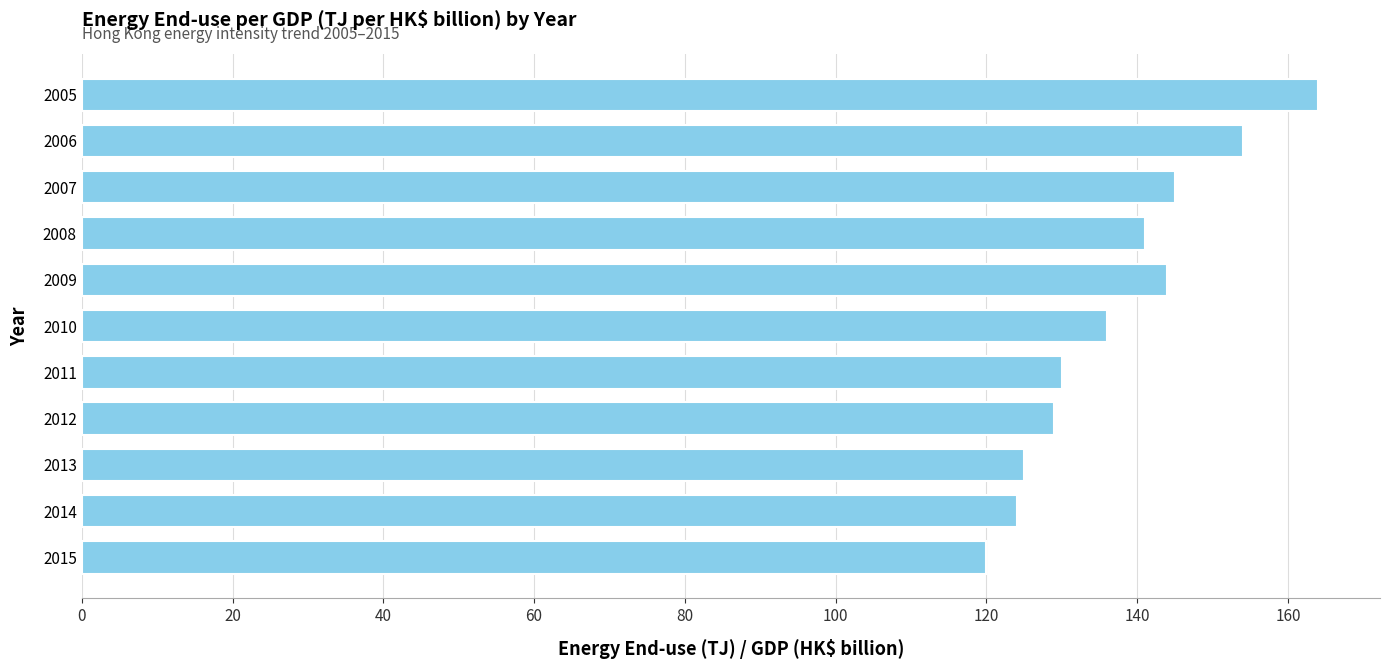

How many series are shown in this chart?

1